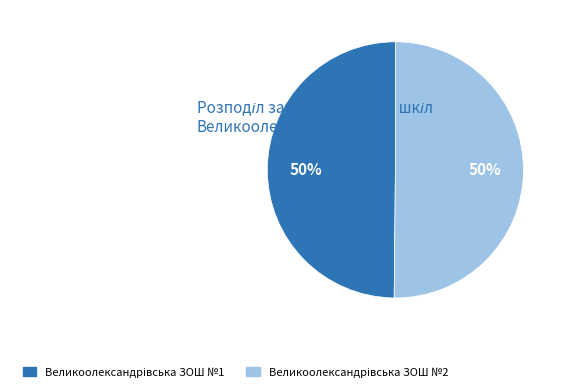

To the nearest percent, what portion does Великоолександрівська ЗОШ №2 represent?

50%